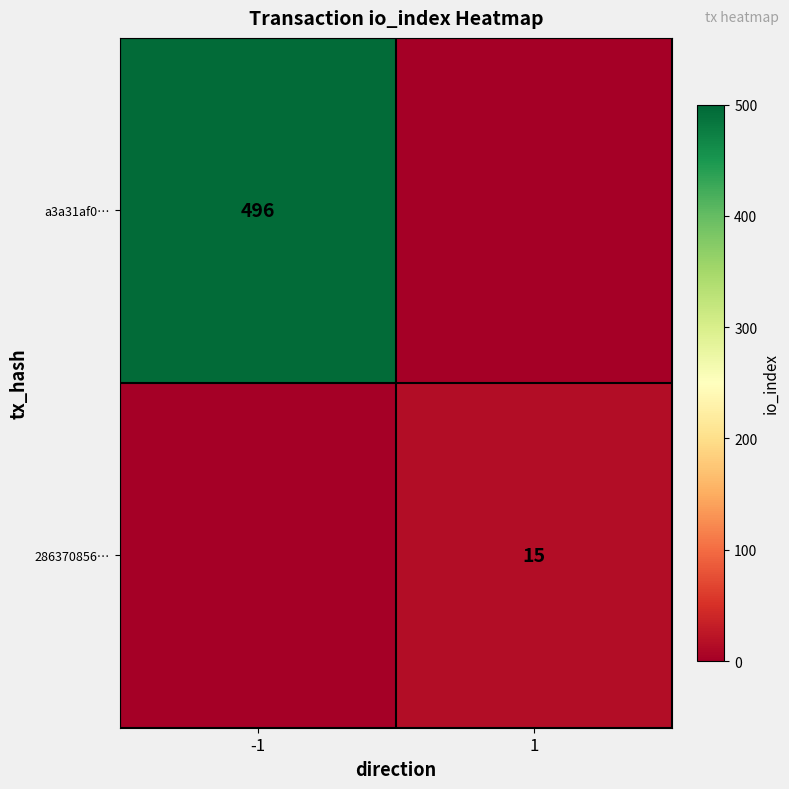

The 286370856… series shows 15 at 1. True or false?

True